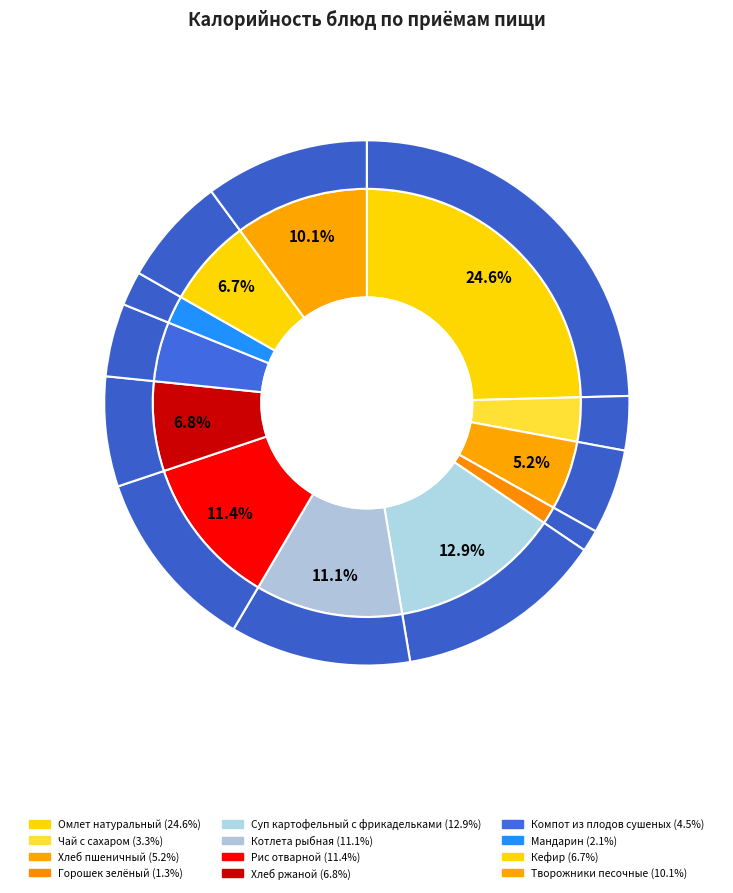

Does Котлета рыбная represent more than half of the total?

No